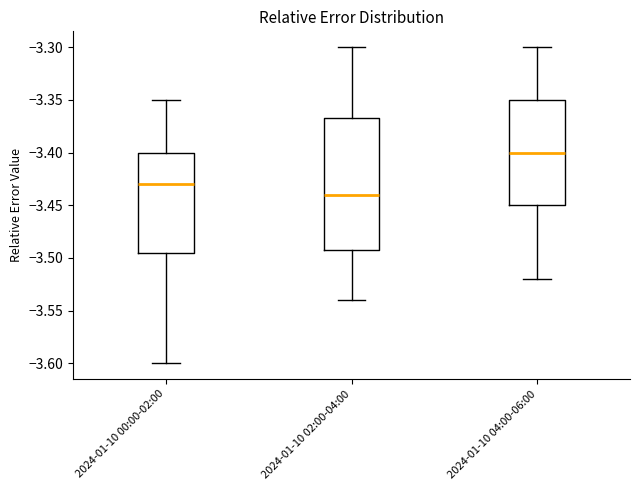

Reading left to right, transcribe this box plot: for each box, give where its median line is, the range the box spans, and where its two whiskers end, as read against the y-axis. The values are not printed on the chart, so give them approximately, as read against the axis.

2024-01-10 00:00-02:00: median -3.430, box -3.495 to -3.400, whiskers -3.600 to -3.350
2024-01-10 02:00-04:00: median -3.440, box -3.490 to -3.365, whiskers -3.540 to -3.300
2024-01-10 04:00-06:00: median -3.400, box -3.450 to -3.350, whiskers -3.520 to -3.300